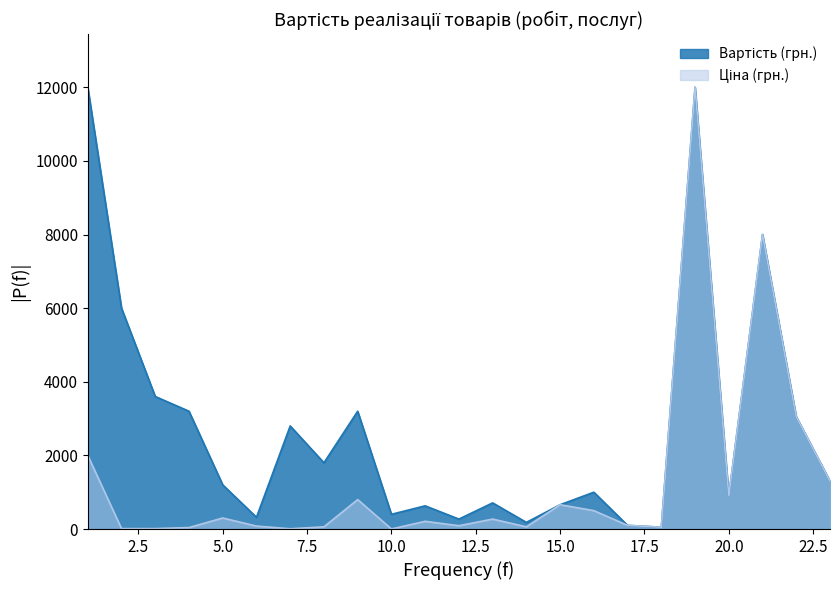

Reading right to left, transcribe all the data shown in this chart.

Ціна (грн.): 23=1300	22=3050	21=8000	20=900	19=12000	18=50	17=100	16=500	15=660	14=60	13=270	12=90	11=210	10=2	9=800	8=60	7=7	6=80	5=300	4=40	3=12	2=12	1=2000
Вартість (грн.): 23=1300	22=3050	21=8000	20=900	19=12000	18=50	17=100	16=1000	15=660	14=180	13=710	12=270	11=630	10=400	9=3200	8=1800	7=2800	6=320	5=1200	4=3200	3=3600	2=6000	1=12000